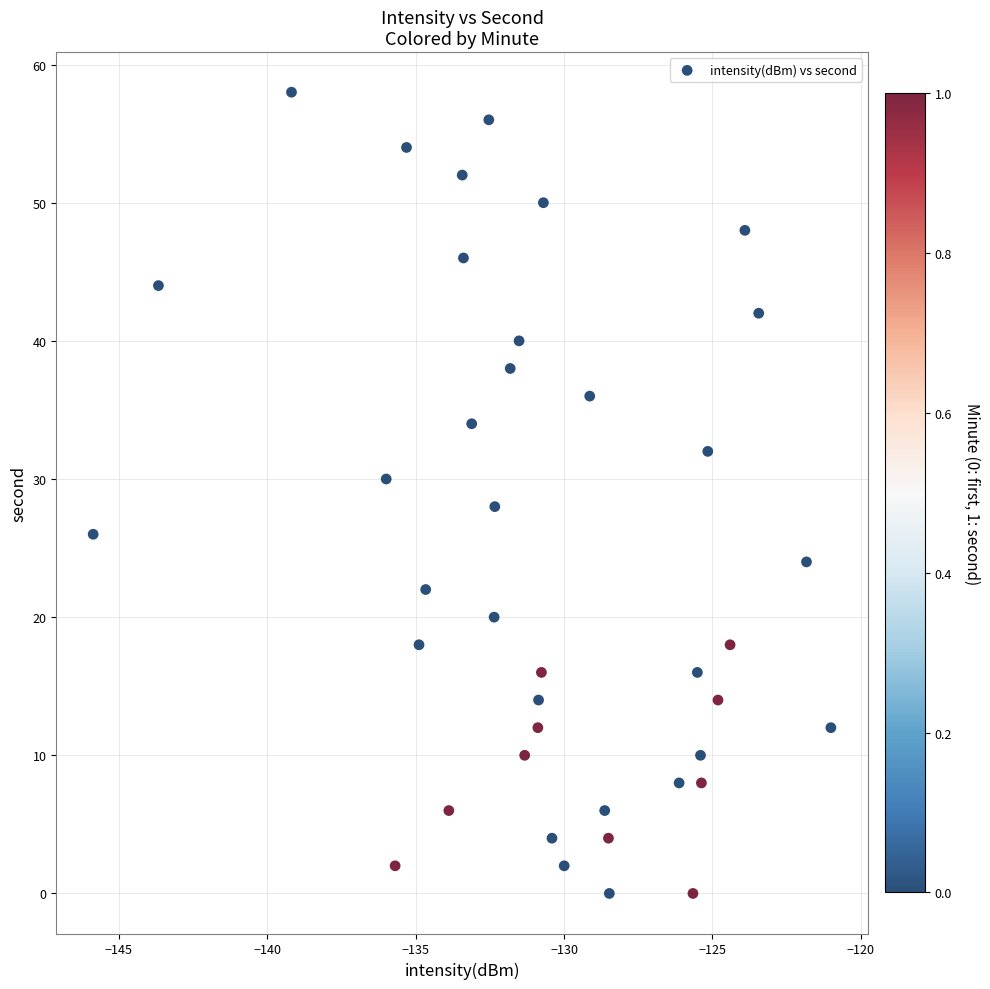

What is the range of Y values (max minus min)?

58